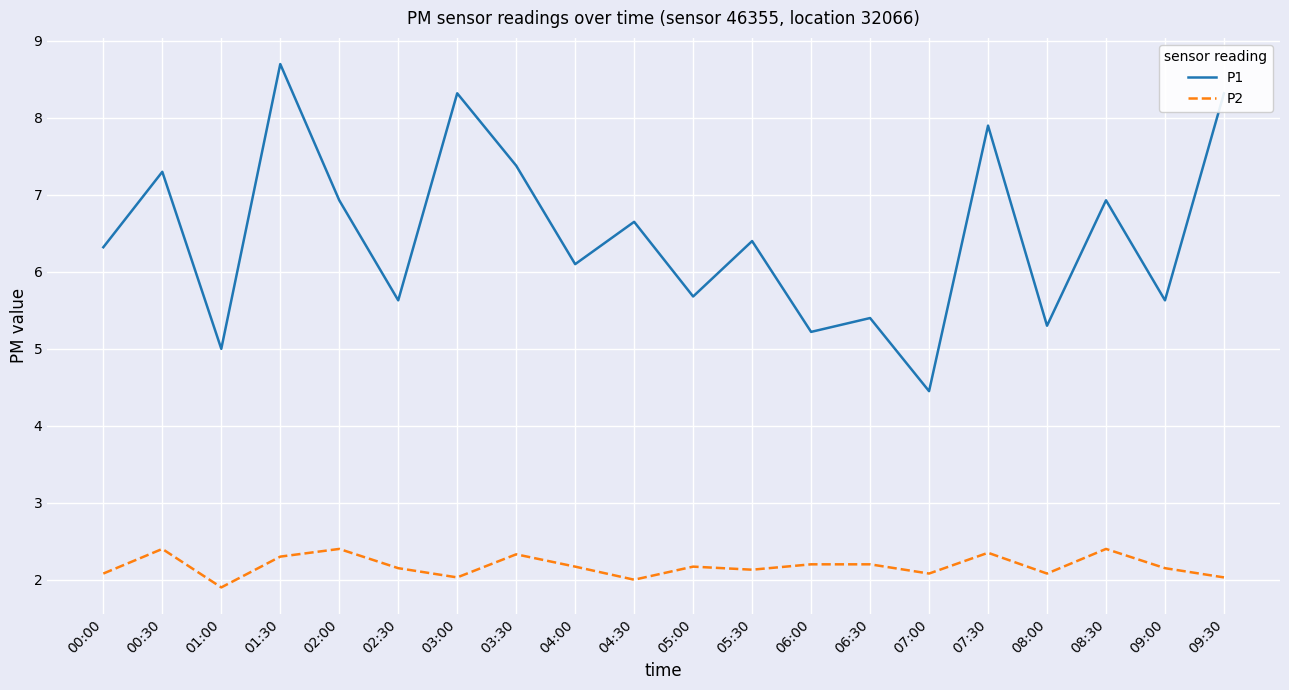

List the series in order of their overall mean, lowest first.

P2, P1